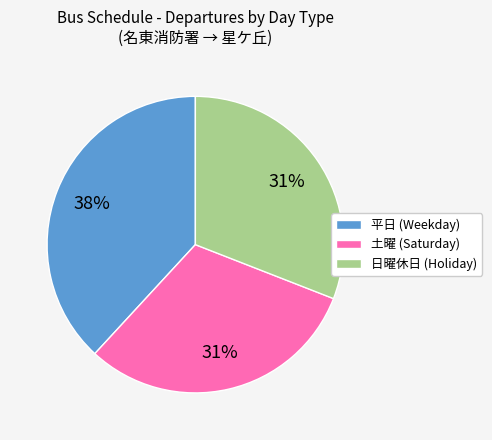

What is the ratio of the value at 平日 (Weekday) to the value at 日曜休日 (Holiday)?

1.2